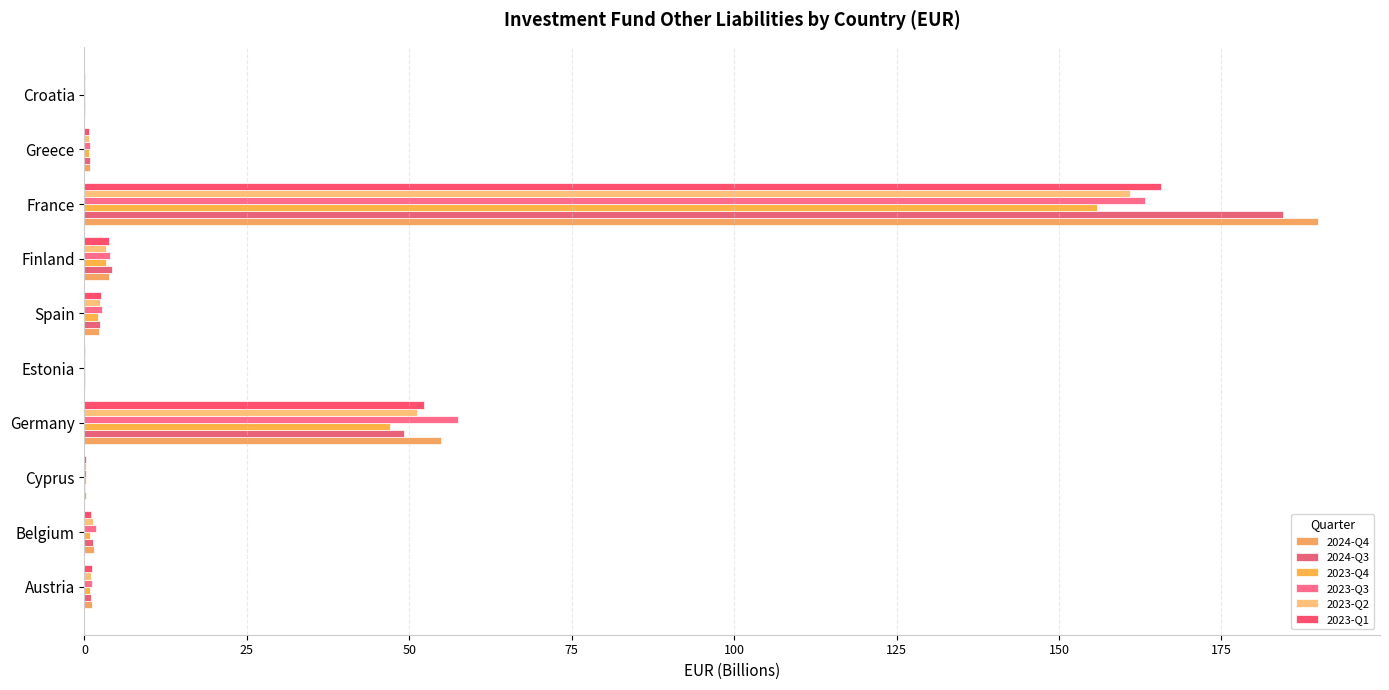

Which series has the largest range (max minus min)?

2024-Q4